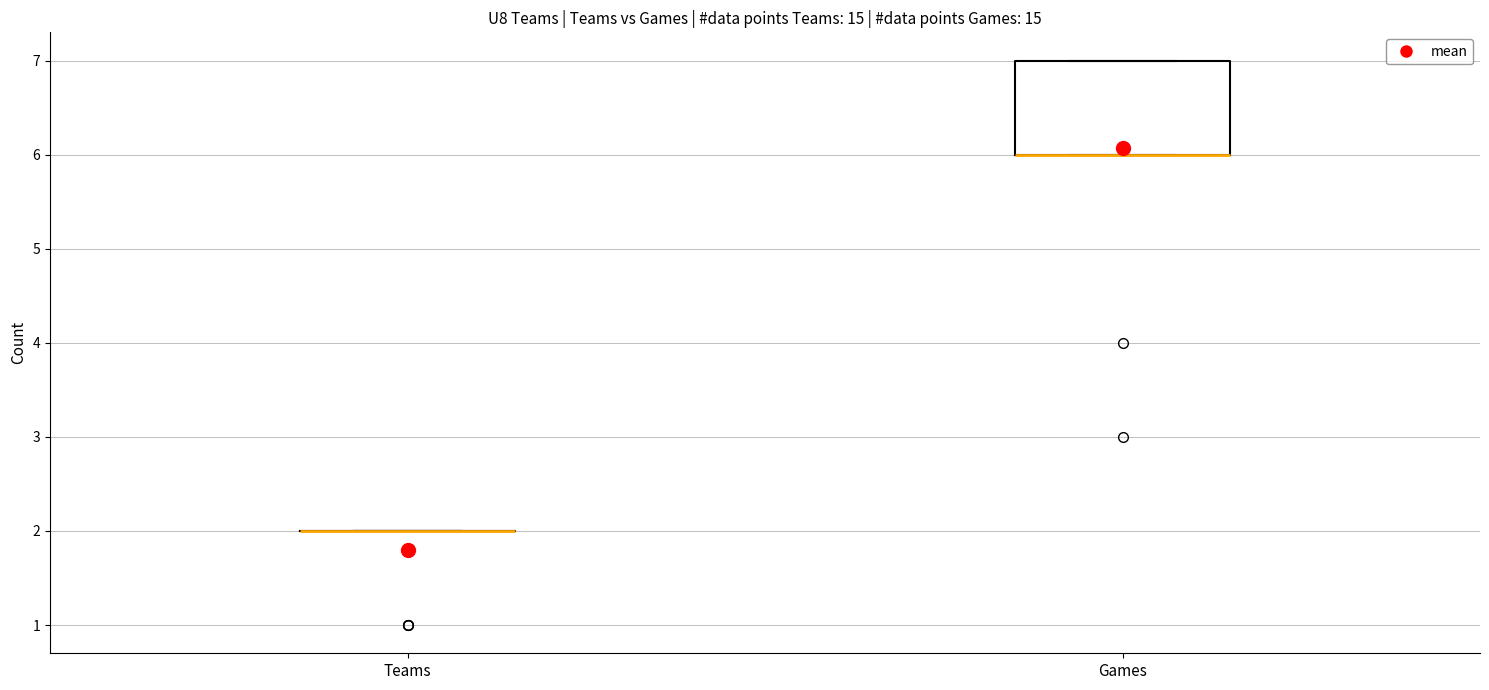

Reading left to right, transcribe this box plot: for each box, give where its median line is, the range the box spans, and where its two whiskers end, as read against the y-axis. The values are not printed on the chart, so give them approximately, as read against the axis.

Teams: box collapsed to a line at 2, whiskers 2 to 2
Games: median 6 (drawn on the box's lower edge), box 6 to 7, whiskers 6 to 7